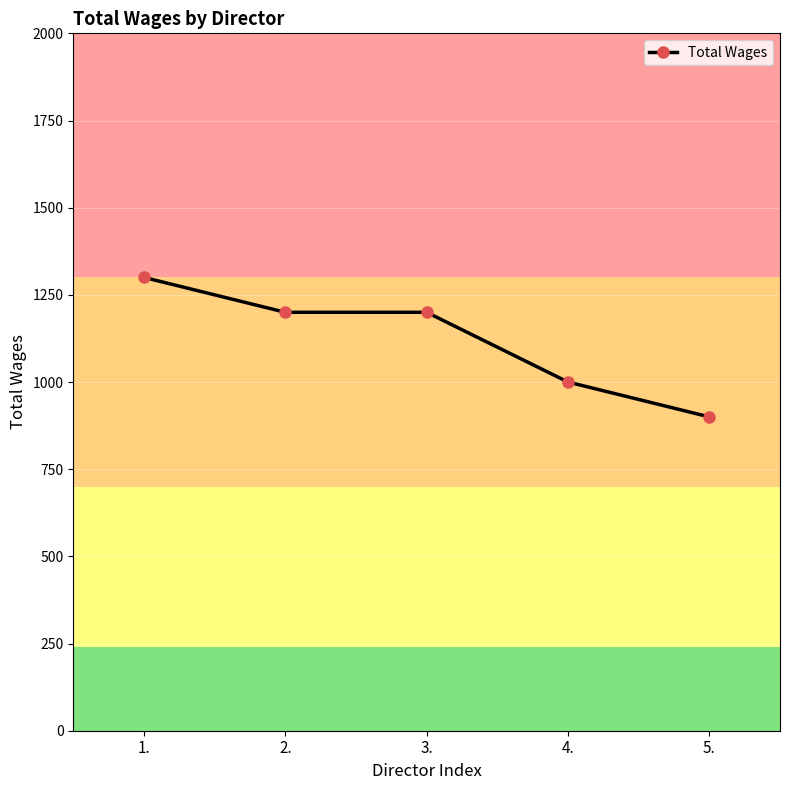

Where does the data first go above 1200?

1.